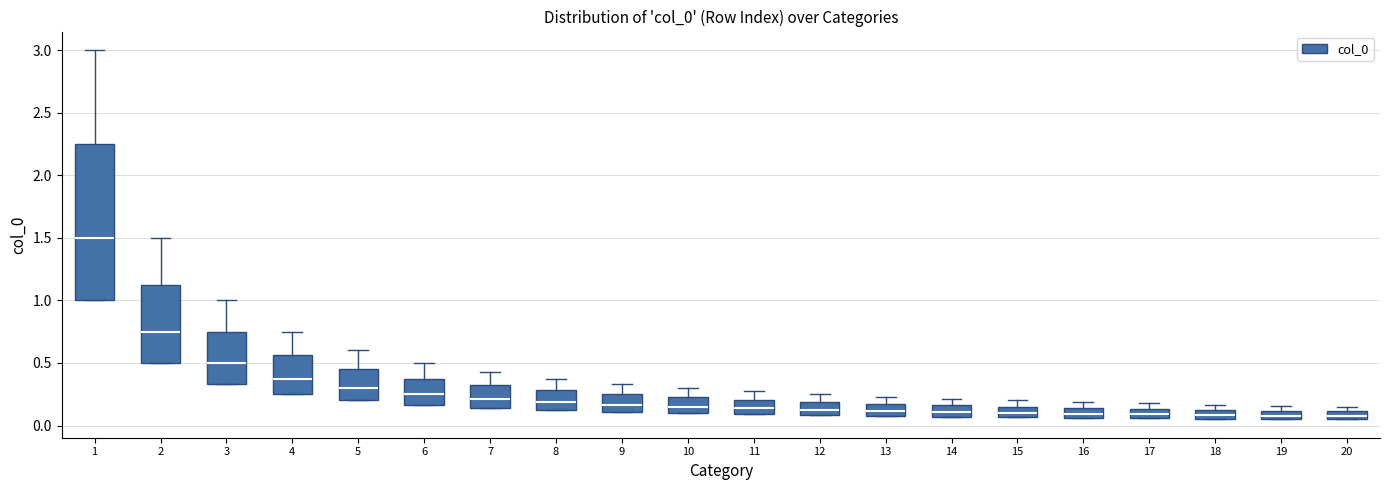

Which box is the tallest, from its lower edge to its upper edge?

1